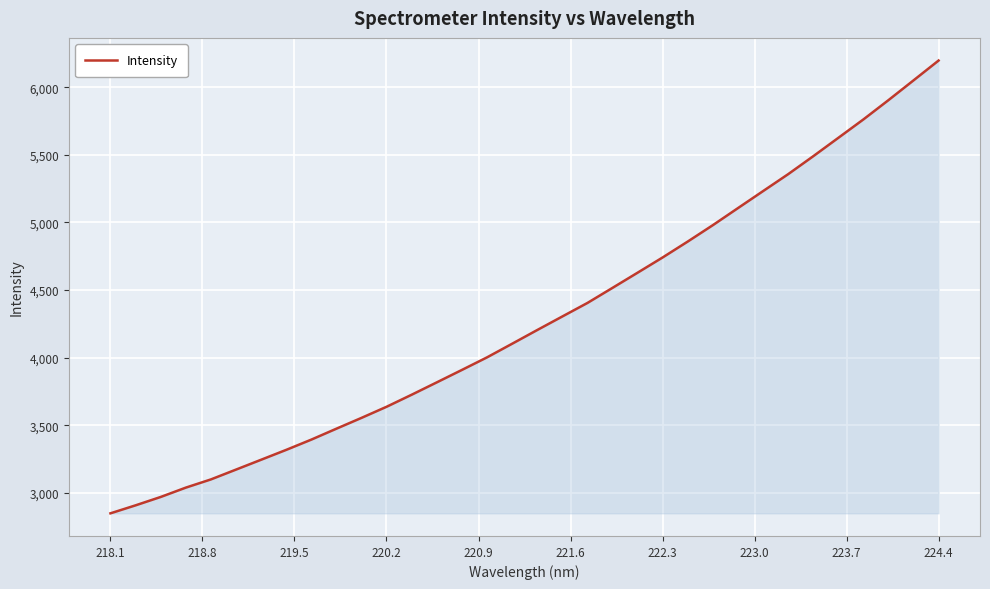

What is the greatest value displayed?

6197.4